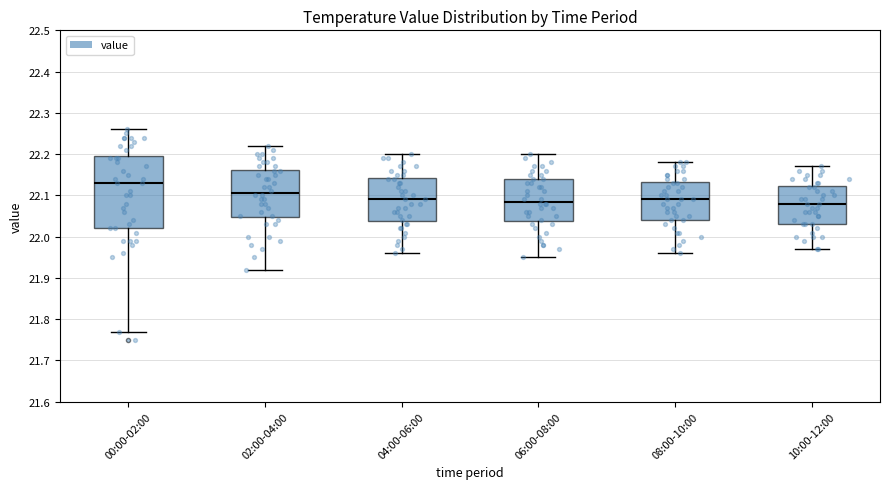

Which box has the highest median line?

00:00-02:00